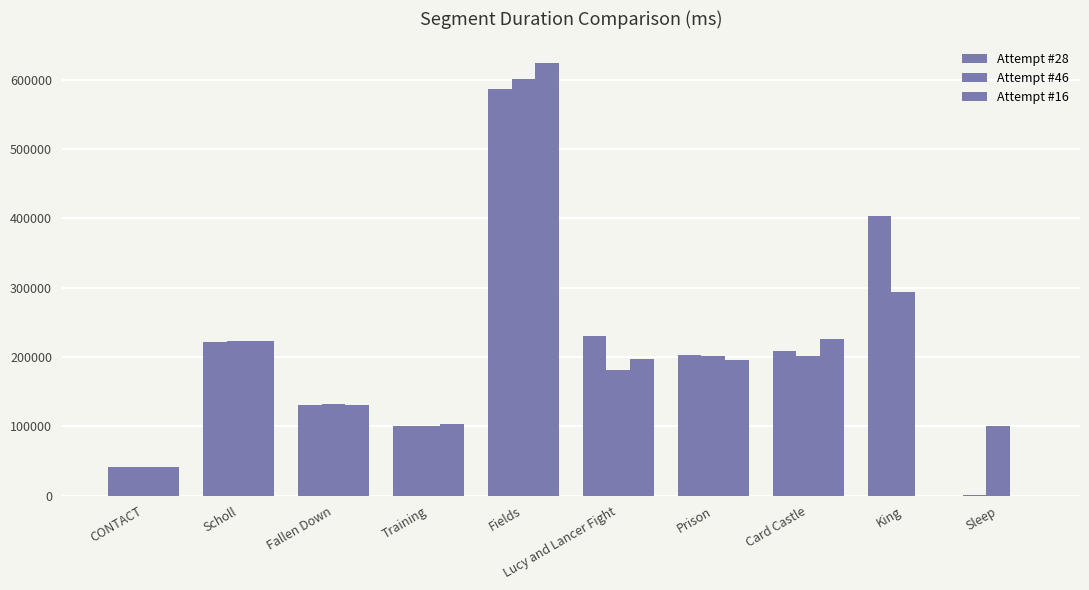

What is the difference between the highest and lowest values at Sleep?

100310